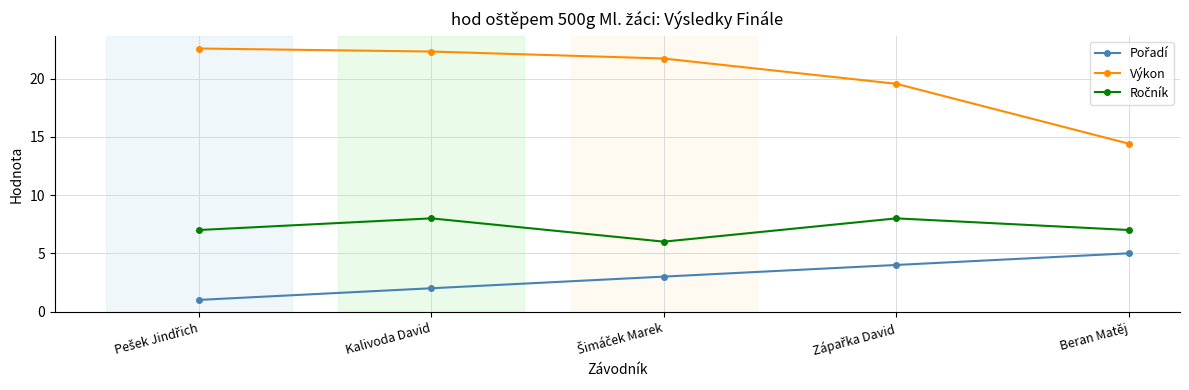

What is the average value of the Výkon series?

20.1